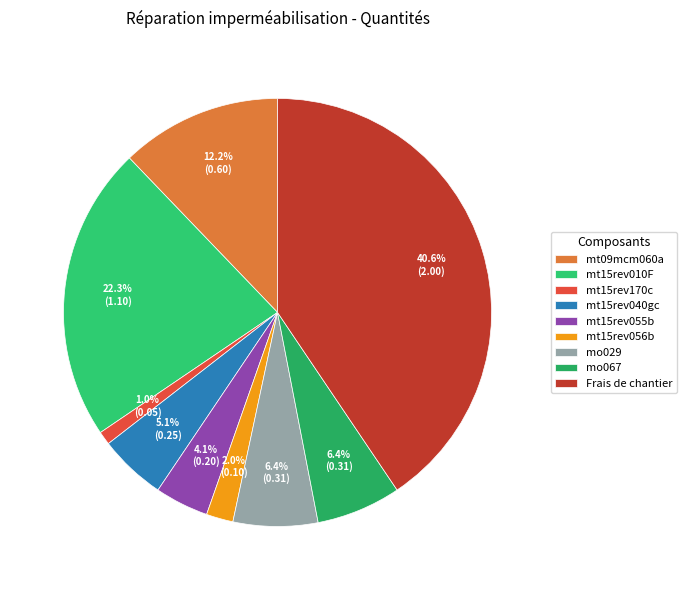

How many segments does this pie chart have?

9